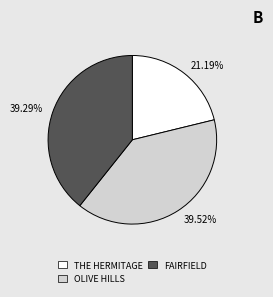

Do 39.52% and 21.19% together represent more than half of the pie?

Yes